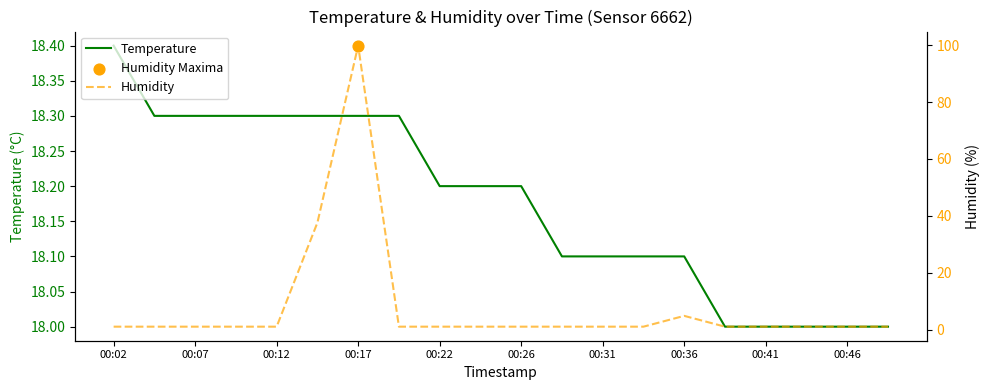

What is the lowest value of the Temperature series?

18.0